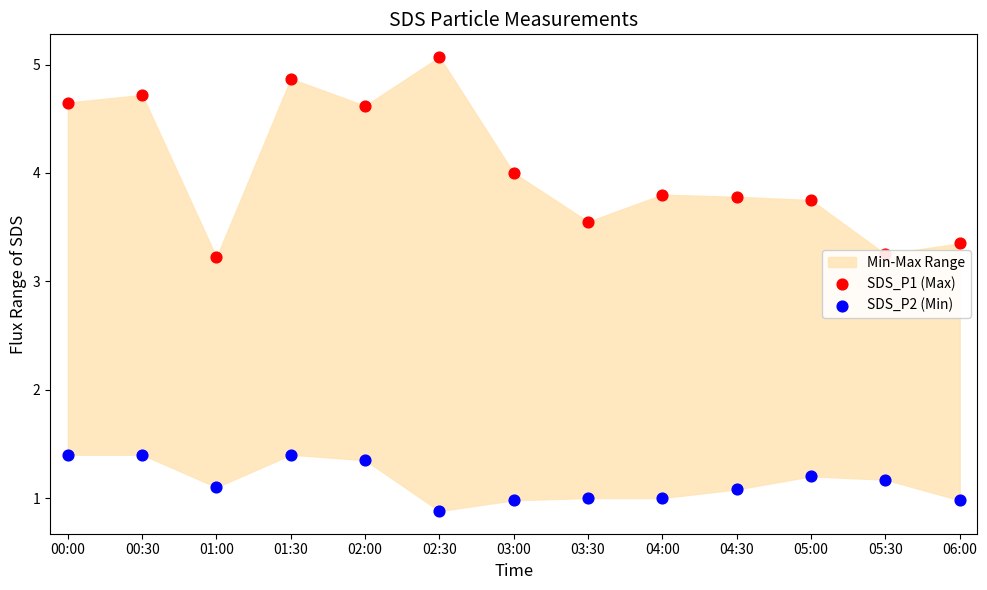

Is the value of SDS_P2 (Min) at 05:30 greater than the value of SDS_P1 (Max) at 02:00?

No